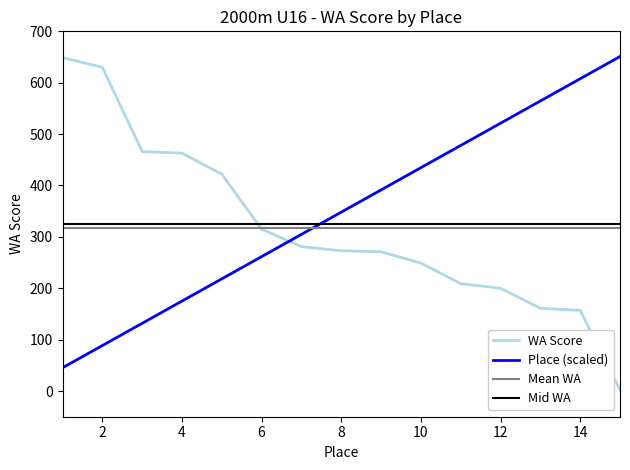

Is the value of WA Score at 2 greater than the value of Place at 11?

Yes